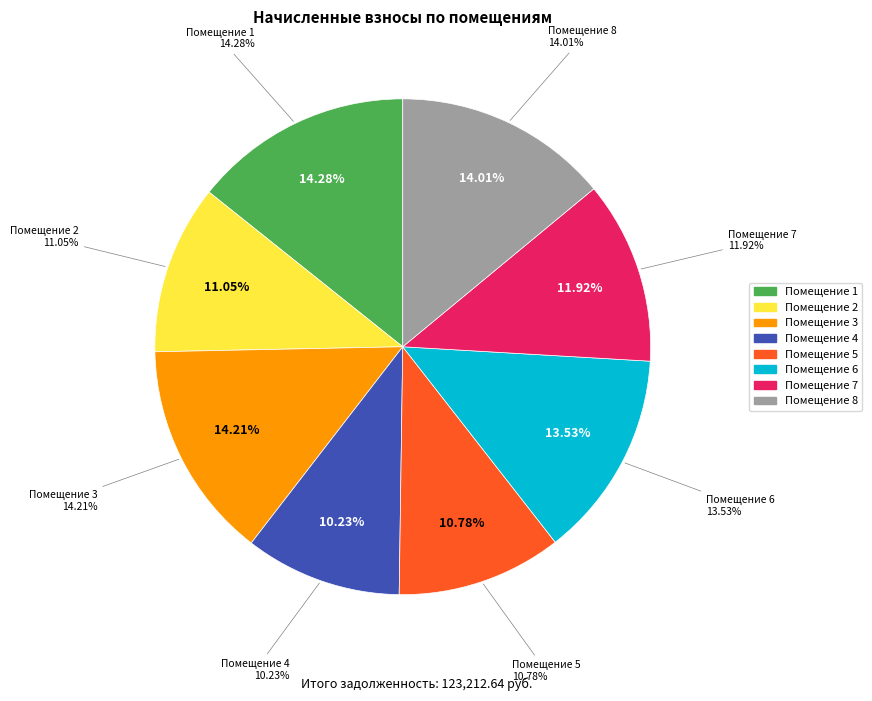

Is there any slice that represents more than half of the pie?

No